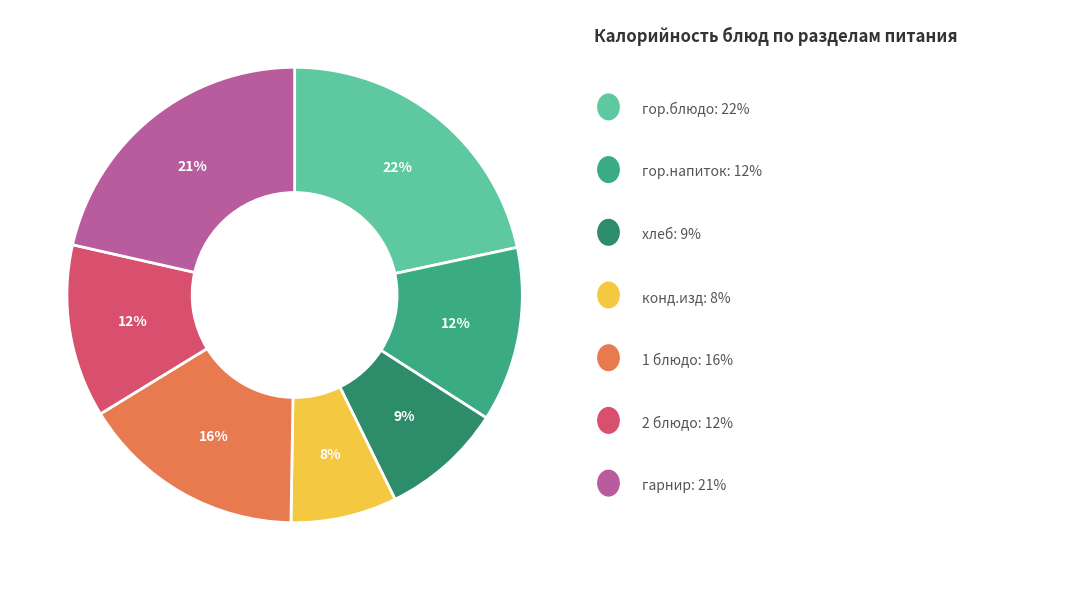

To the nearest percent, what is the average slice percentage?

14%